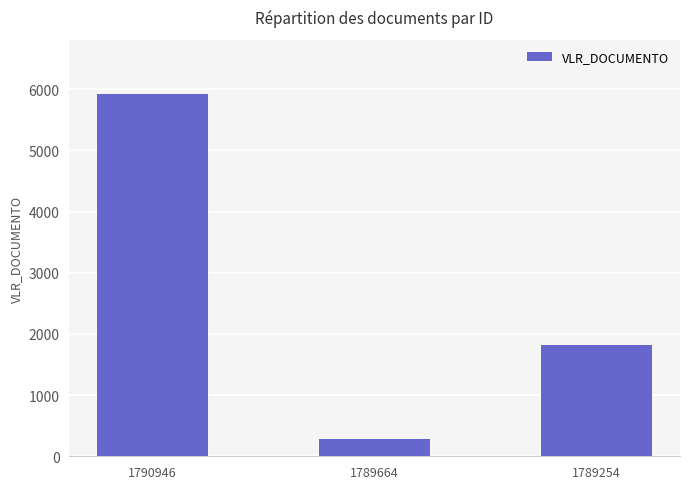

Rank the categories by value from lowest to highest.

1789664, 1789254, 1790946